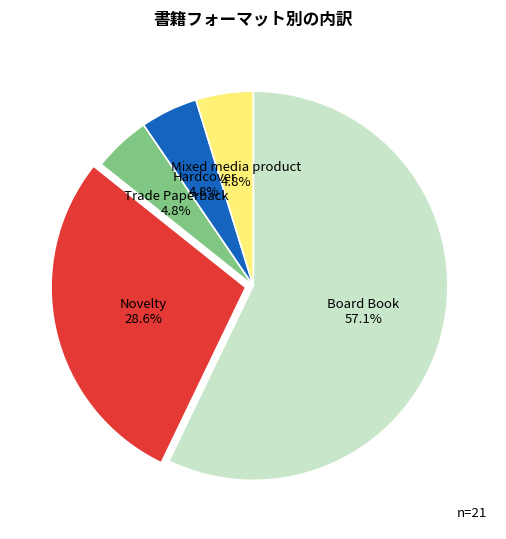

Is there any slice that represents more than half of the pie?

Yes